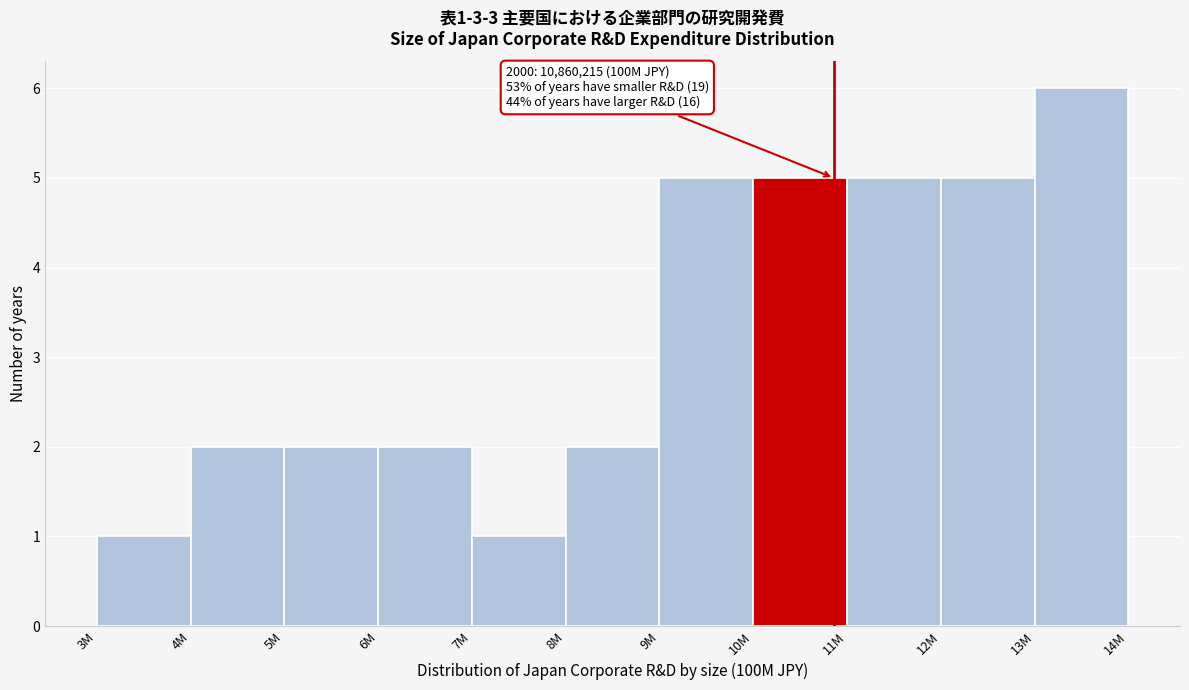

Reading right to left, extract all data points from this chart.

6	5	5	5	5	2	1	2	2	2	1